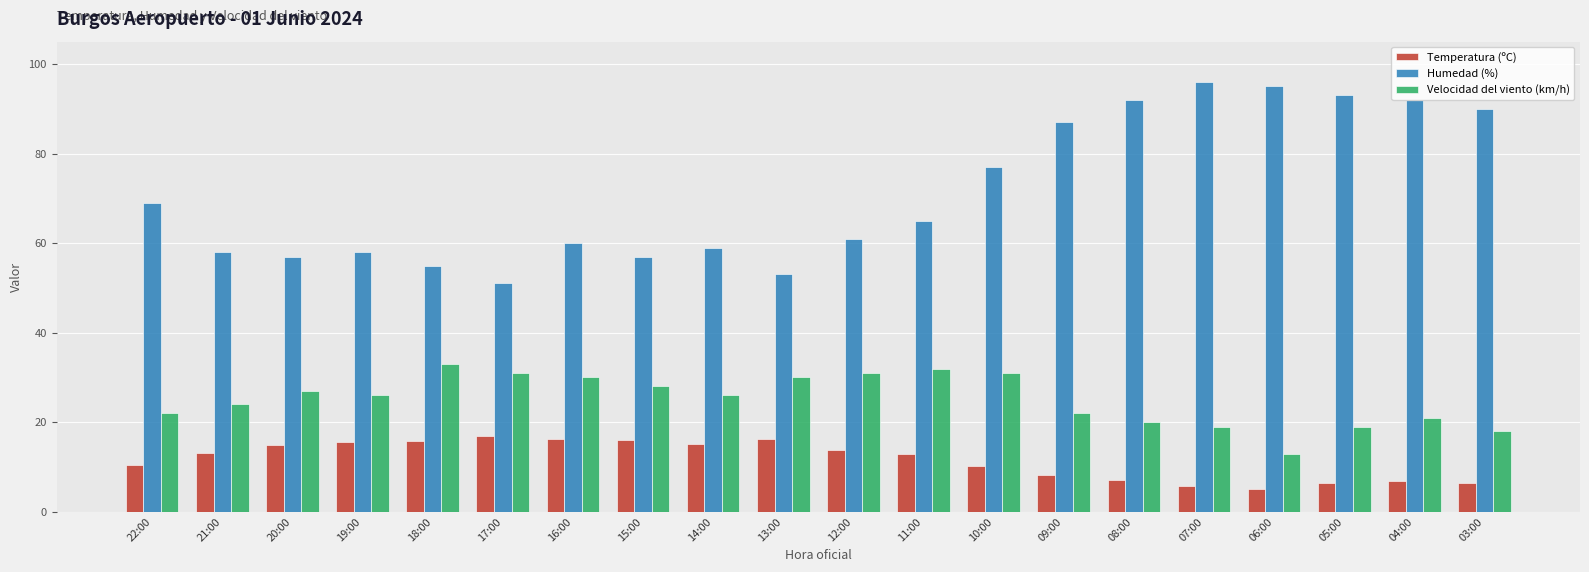

Which series has the largest total across all categories?

Humedad (%)